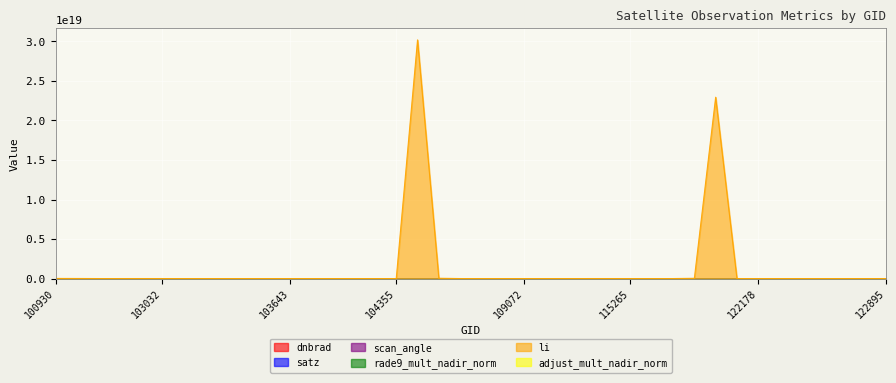

What is the difference between the maximum and second lowest values in the scan_angle series?

50.9